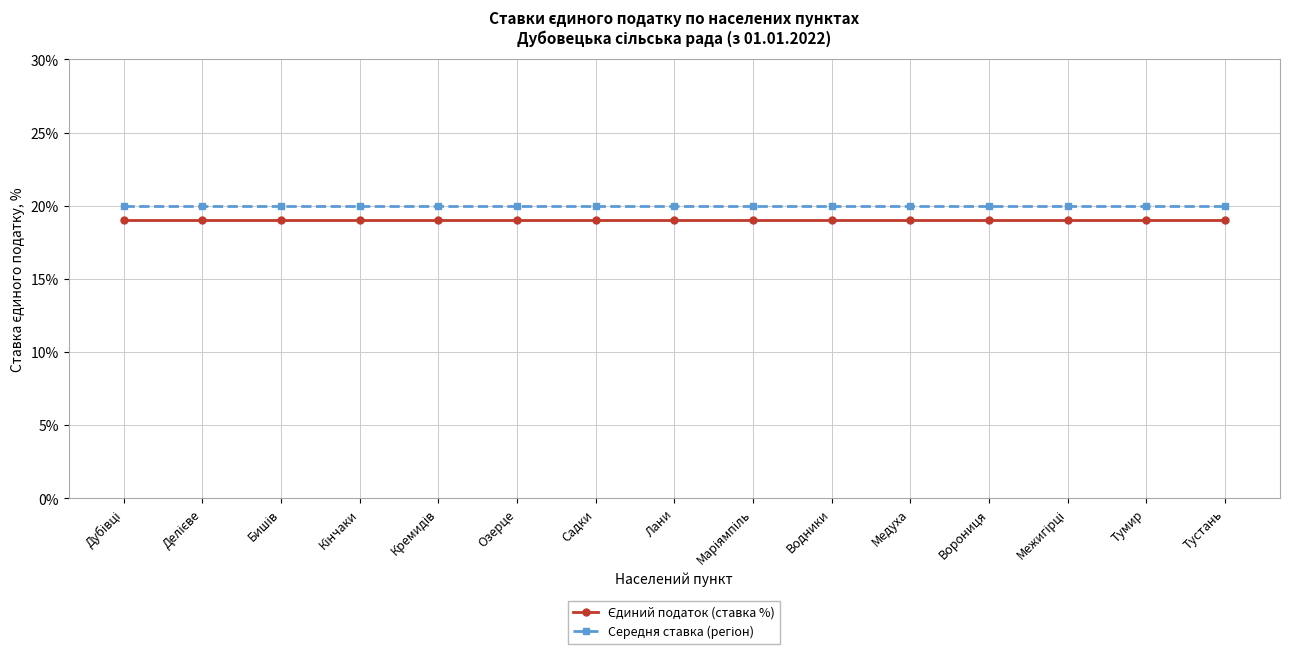

What is the total value across all series at Садки?

39